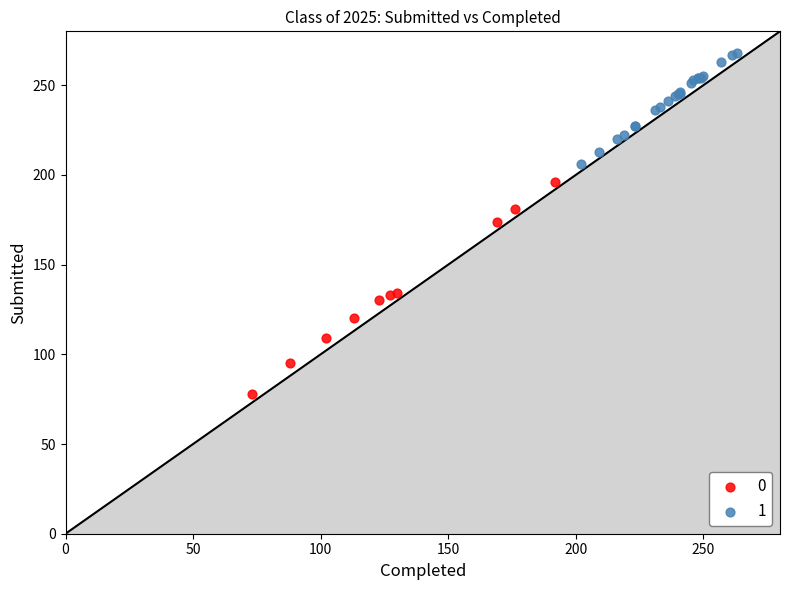

What are all the series names shown in the legend?

0, 1